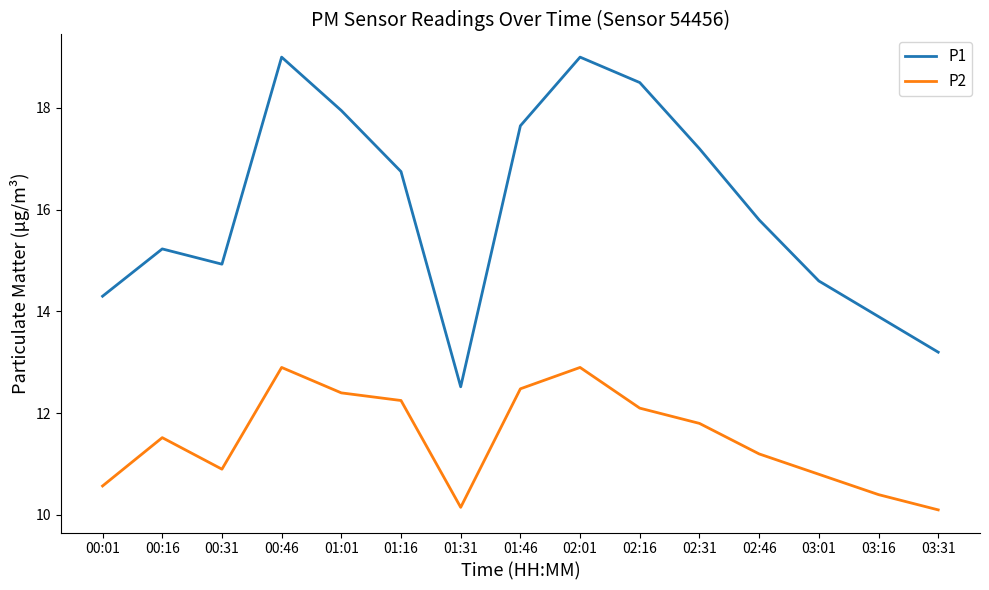

What position from the right is 01:31?

9